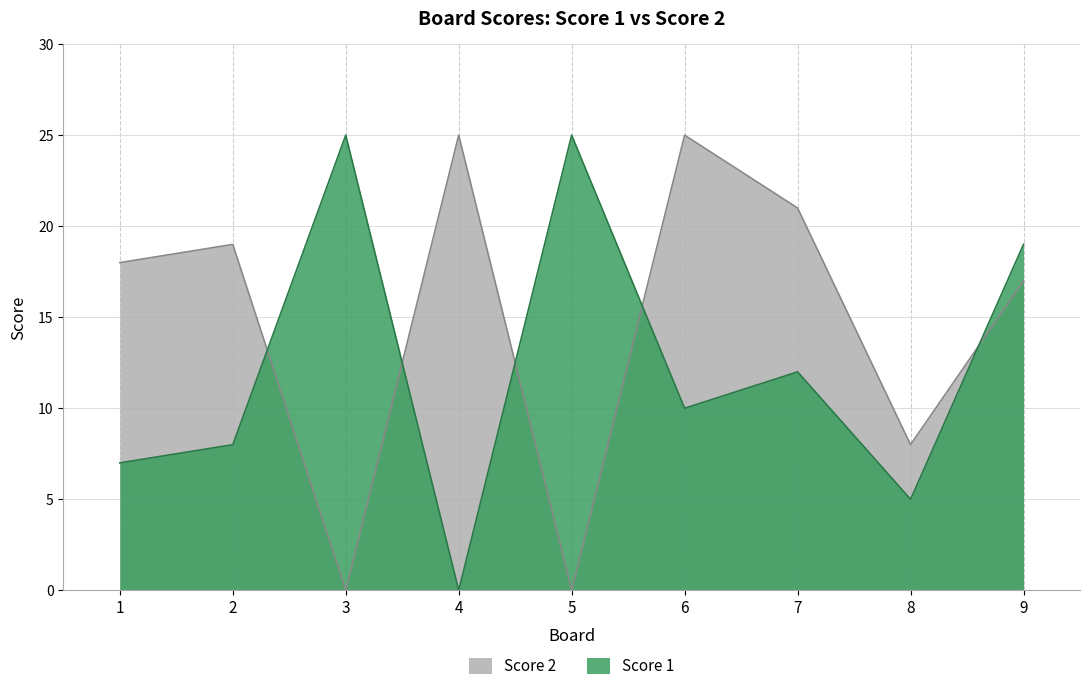

What is the maximum value shown in the chart?

25